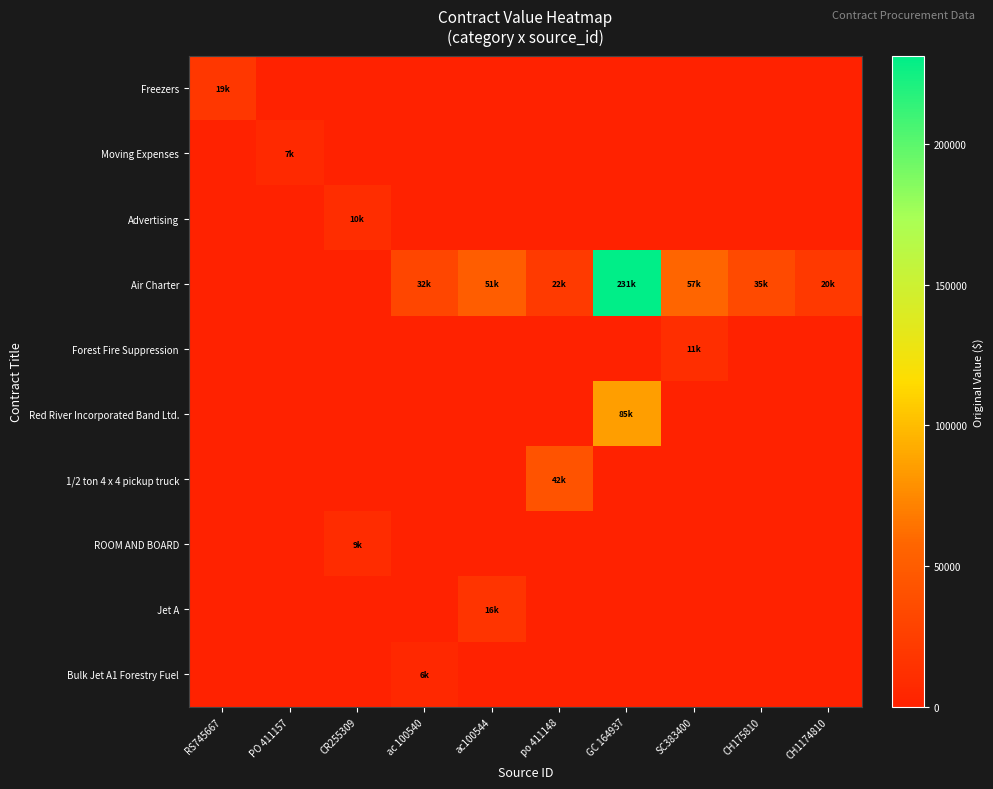

Reading right to left, transcribe all the data shown in this chart.

Freezers: CH1174810=0.0	CH175810=0.0	SC383400=0.0	GC 164937=0.0	po 411148=0.0	ac100544=0.0	ac 100540=0.0	CR255309=0.0	PO 411157=0.0	RS745667=18899.8
Moving Expenses: CH1174810=0.0	CH175810=0.0	SC383400=0.0	GC 164937=0.0	po 411148=0.0	ac100544=0.0	ac 100540=0.0	CR255309=0.0	PO 411157=7179.5	RS745667=0.0
Advertising: CH1174810=0.0	CH175810=0.0	SC383400=0.0	GC 164937=0.0	po 411148=0.0	ac100544=0.0	ac 100540=0.0	CR255309=10050.0	PO 411157=0.0	RS745667=0.0
Air Charter: CH1174810=20426.8	CH175810=34641.2	SC383400=57356.6	GC 164937=231224.8	po 411148=21634.8	ac100544=51000.0	ac 100540=31600.0	CR255309=0.0	PO 411157=0.0	RS745667=0.0
Forest Fire Suppression: CH1174810=0.0	CH175810=0.0	SC383400=11343.5	GC 164937=0.0	po 411148=0.0	ac100544=0.0	ac 100540=0.0	CR255309=0.0	PO 411157=0.0	RS745667=0.0
Red River Incorporated Band Ltd.: CH1174810=0.0	CH175810=0.0	SC383400=0.0	GC 164937=85227.8	po 411148=0.0	ac100544=0.0	ac 100540=0.0	CR255309=0.0	PO 411157=0.0	RS745667=0.0
1/2 ton 4 x 4 pickup truck: CH1174810=0.0	CH175810=0.0	SC383400=0.0	GC 164937=0.0	po 411148=42211.0	ac100544=0.0	ac 100540=0.0	CR255309=0.0	PO 411157=0.0	RS745667=0.0
ROOM AND BOARD: CH1174810=0.0	CH175810=0.0	SC383400=0.0	GC 164937=0.0	po 411148=0.0	ac100544=0.0	ac 100540=0.0	CR255309=9450.0	PO 411157=0.0	RS745667=0.0
Jet A: CH1174810=0.0	CH175810=0.0	SC383400=0.0	GC 164937=0.0	po 411148=0.0	ac100544=15599.0	ac 100540=0.0	CR255309=0.0	PO 411157=0.0	RS745667=0.0
Bulk Jet A1 Forestry Fuel: CH1174810=0.0	CH175810=0.0	SC383400=0.0	GC 164937=0.0	po 411148=0.0	ac100544=0.0	ac 100540=5653.3	CR255309=0.0	PO 411157=0.0	RS745667=0.0